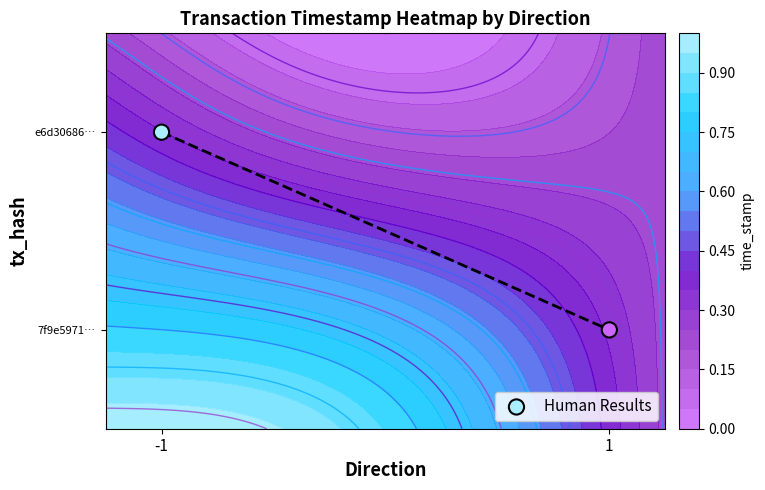

List the labels in order of value, smallest first.

1, -1